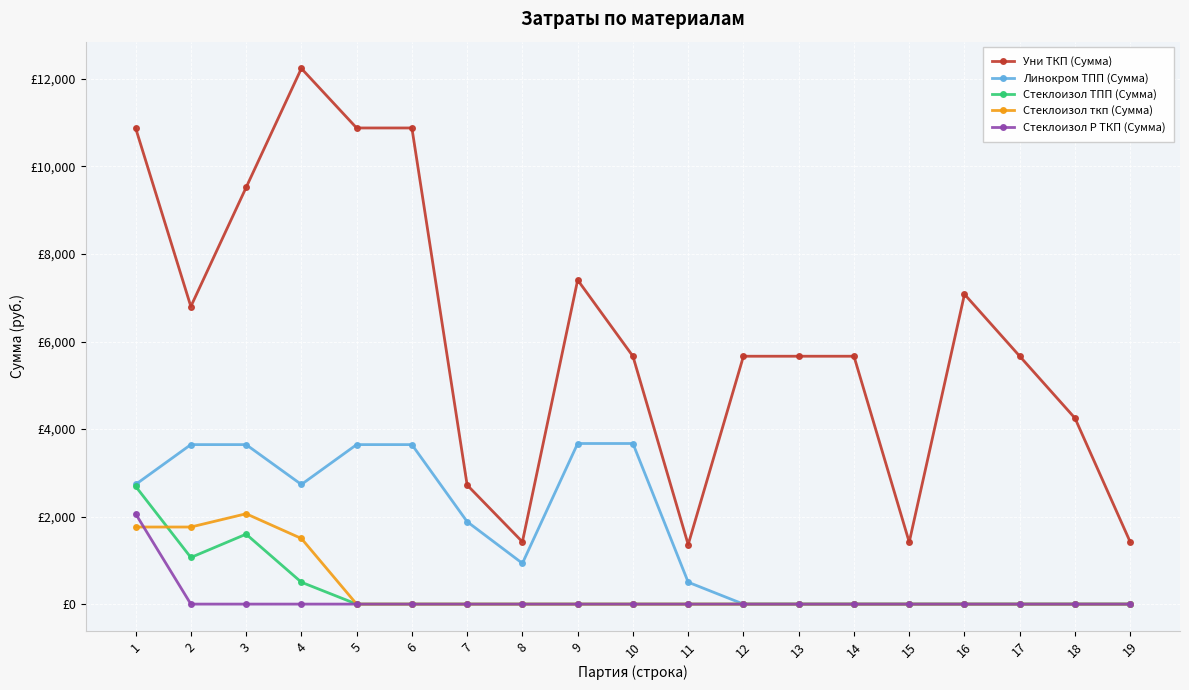

True or false: Линокром ТПП (Сумма) and Уни ТКП (Сумма) intersect in this chart.

False